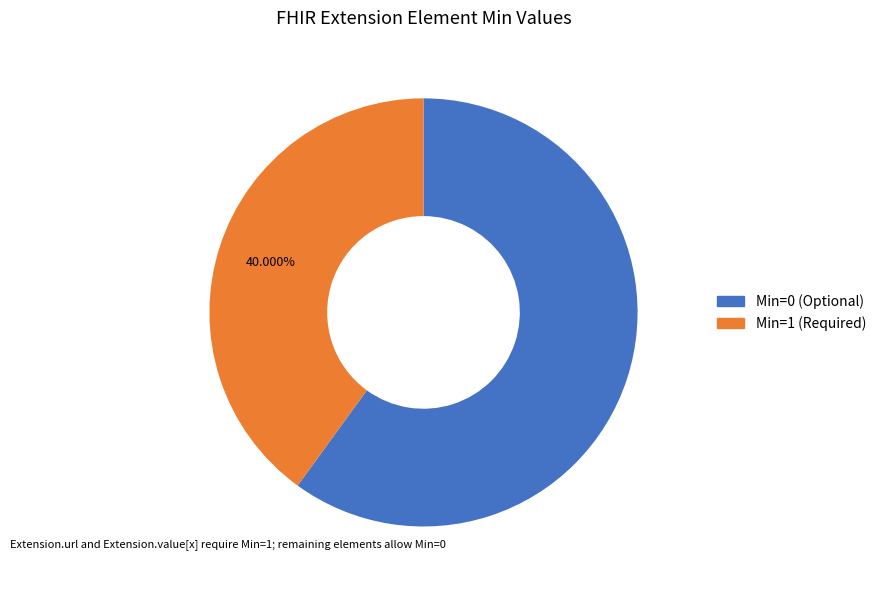

Does any single category account for the majority?

Yes